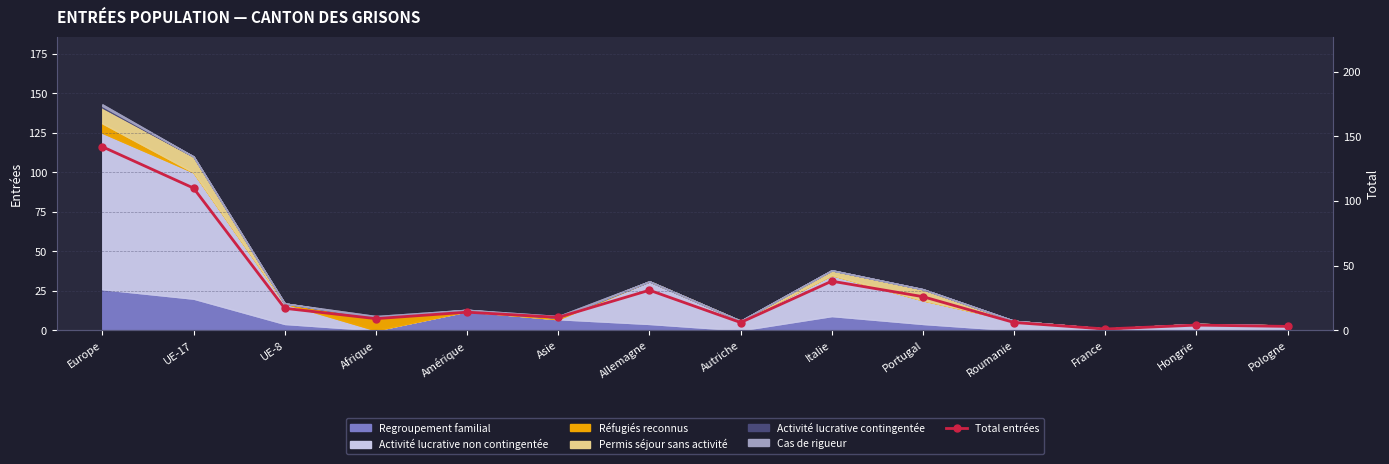

Between UE-8 and Autriche, which is larger?

UE-8